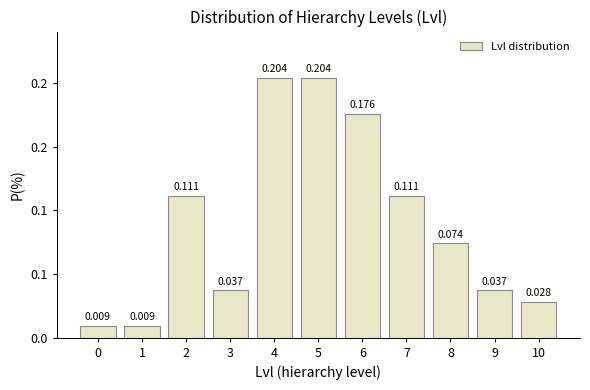

Does the chart contain any negative values?

No